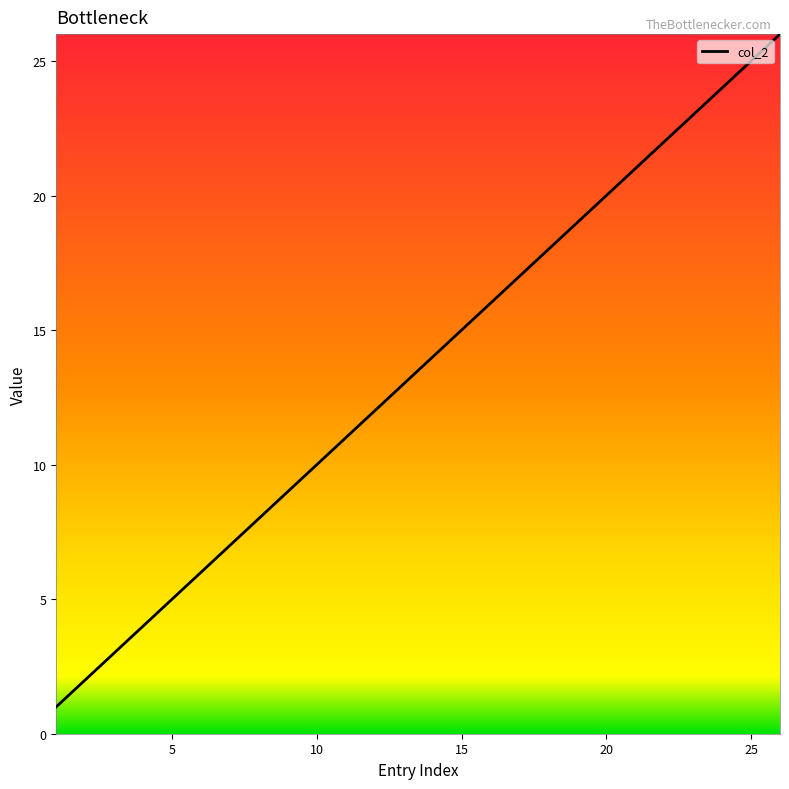

What is the difference between the maximum and minimum values?

25